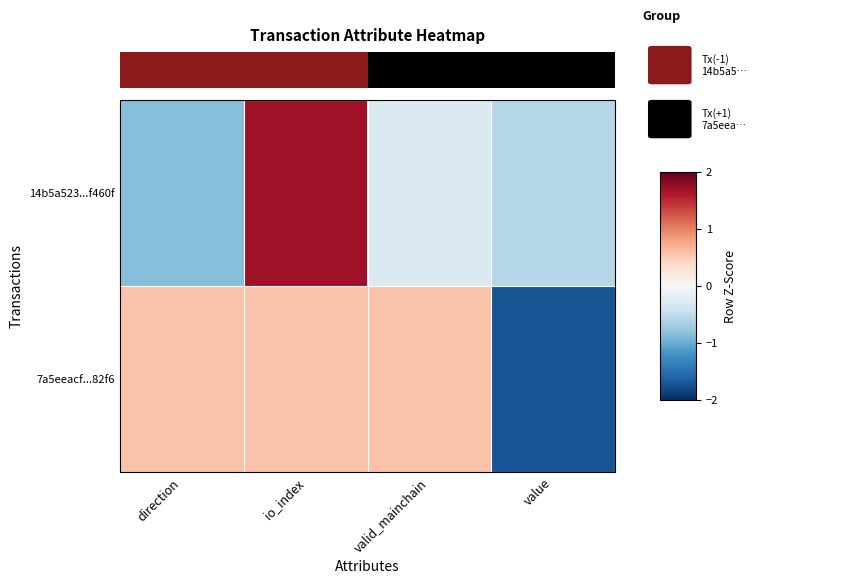

The 7a5eeacf...82f6 series shows 1.0 at io_index. True or false?

False